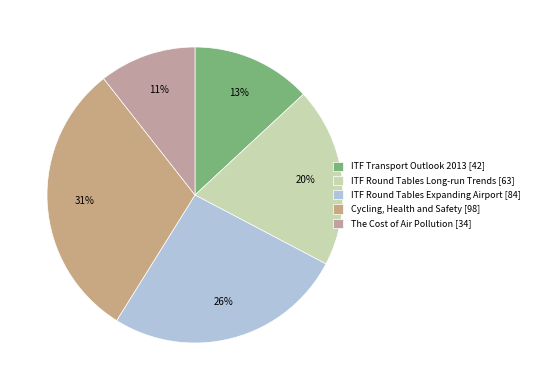

What percentage is the ITF Transport Outlook 2013 slice, to the nearest percent?

13%